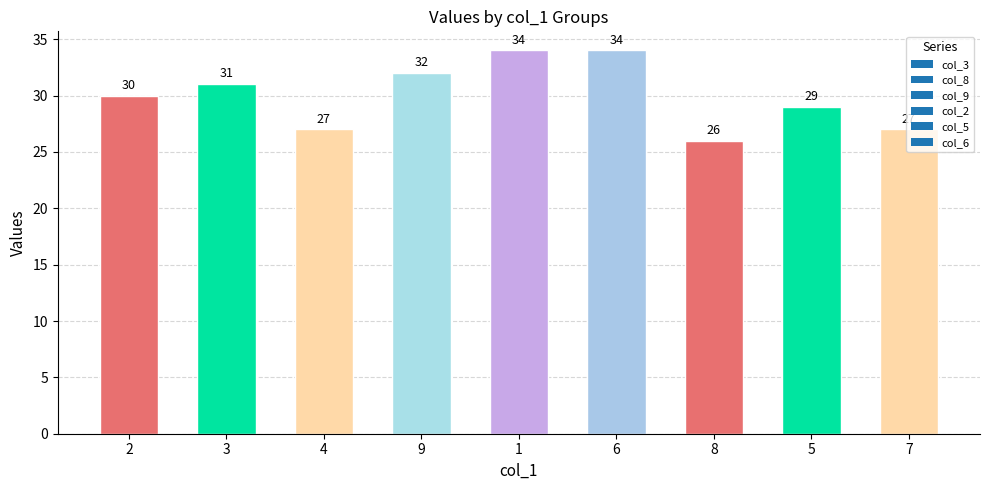

Does the chart contain any negative values?

No